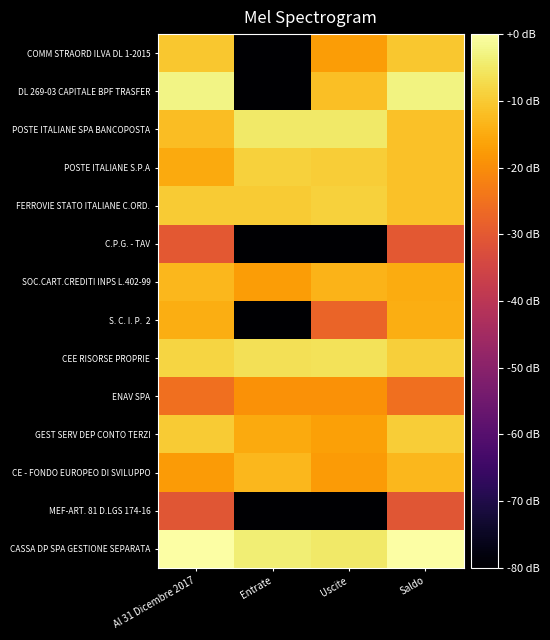

What is the spread (max minus min) of values at Uscite?

75.2